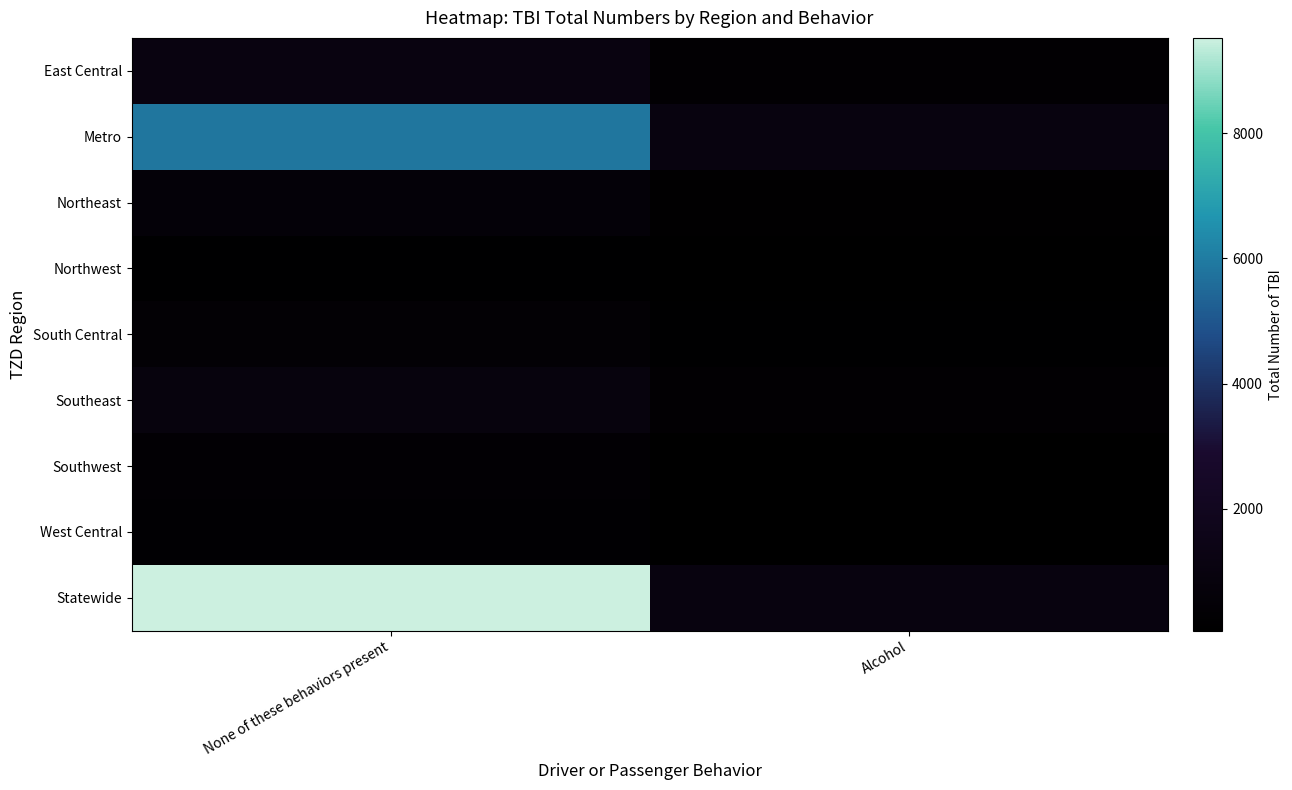

Between Alcohol and None of these behaviors present, which is larger?

None of these behaviors present